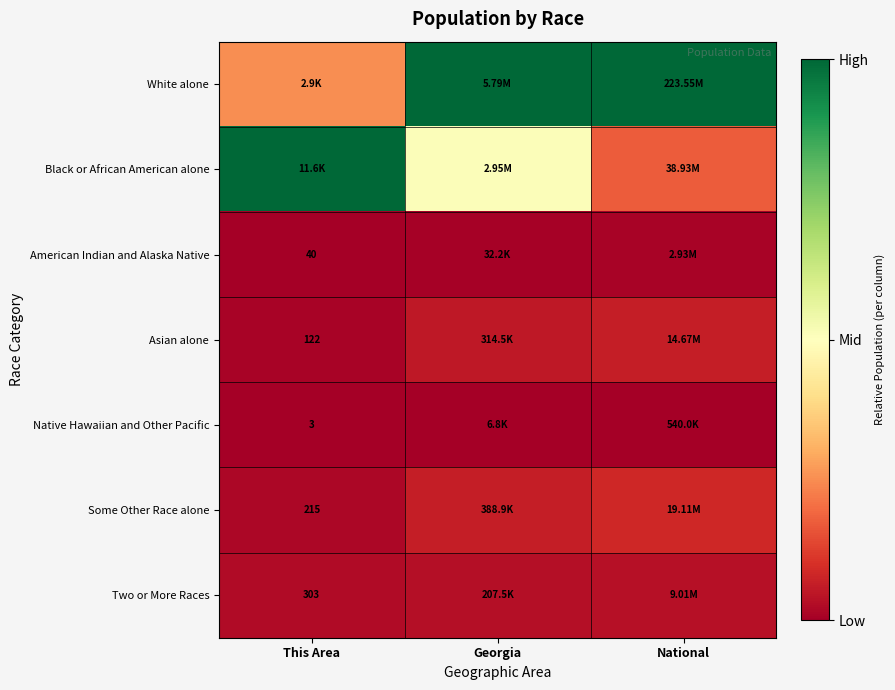

Is the value of American Indian and Alaska Native at Georgia greater than the value of Native Hawaiian and Other Pacific at This Area?

Yes